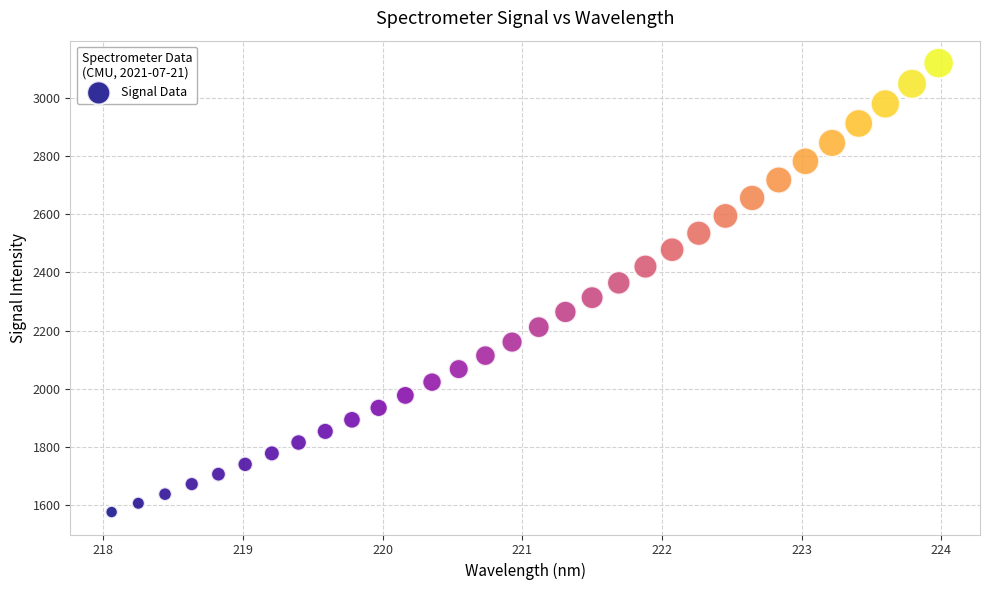

What is the range of X values (max minus min)?

5.9